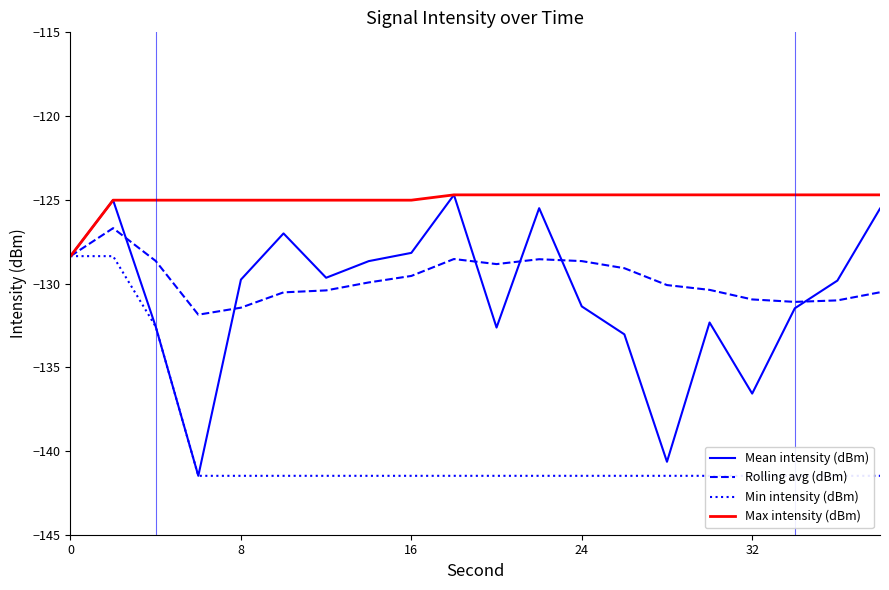

What is the value of the Rolling avg (dBm) point at the 7th from the left?

-130.4